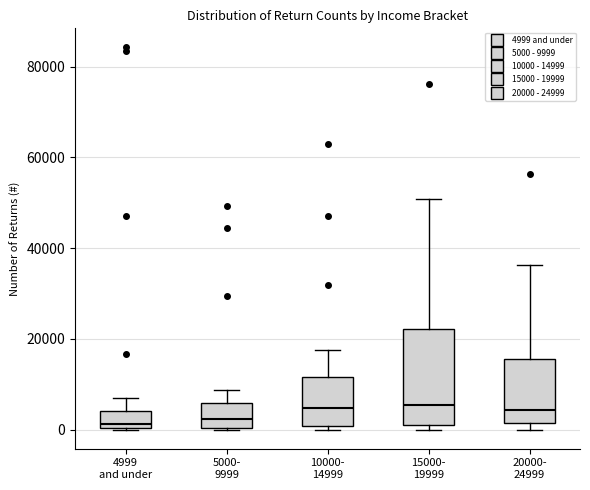

Reading left to right, transcribe this box plot: for each box, give where its median line is, the range the box spans, and where its two whiskers end, as read against the y-axis. The values are not printed on the chart, so give them approximately, as read against the axis.

4999 and under: median 2000, box 0 to 4000, whiskers 0 to 6000
5000- 9999: median 2000, box 0 to 6000, whiskers 0 to 8000
10000- 14999: median 4000, box 0 to 12000, whiskers 0 (just below the box's lower edge) to 18000
15000- 19999: median 6000, box 0 to 22000, whiskers 0 (just below the box's lower edge) to 50000
20000- 24999: median 4000, box 2000 to 16000, whiskers 0 to 36000